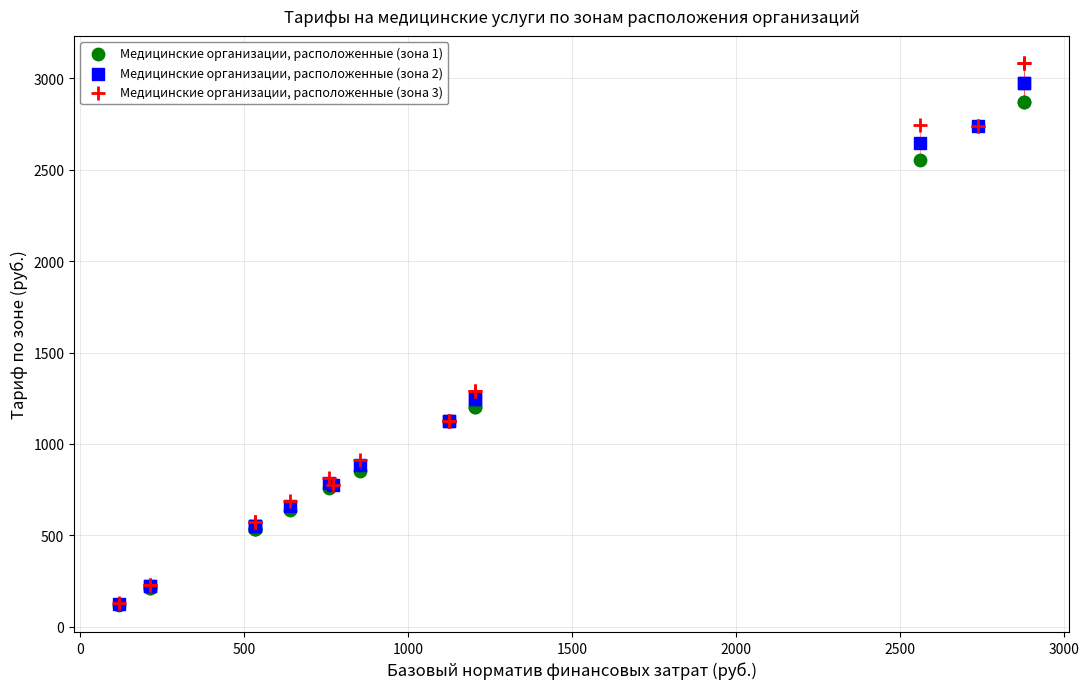

Which series contains the highest Y value?

Медицинские организации, расположенные (зона 3)